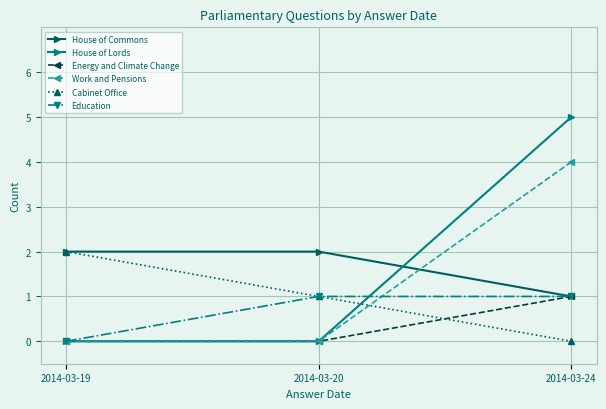

How many distinct data groups are displayed?

6